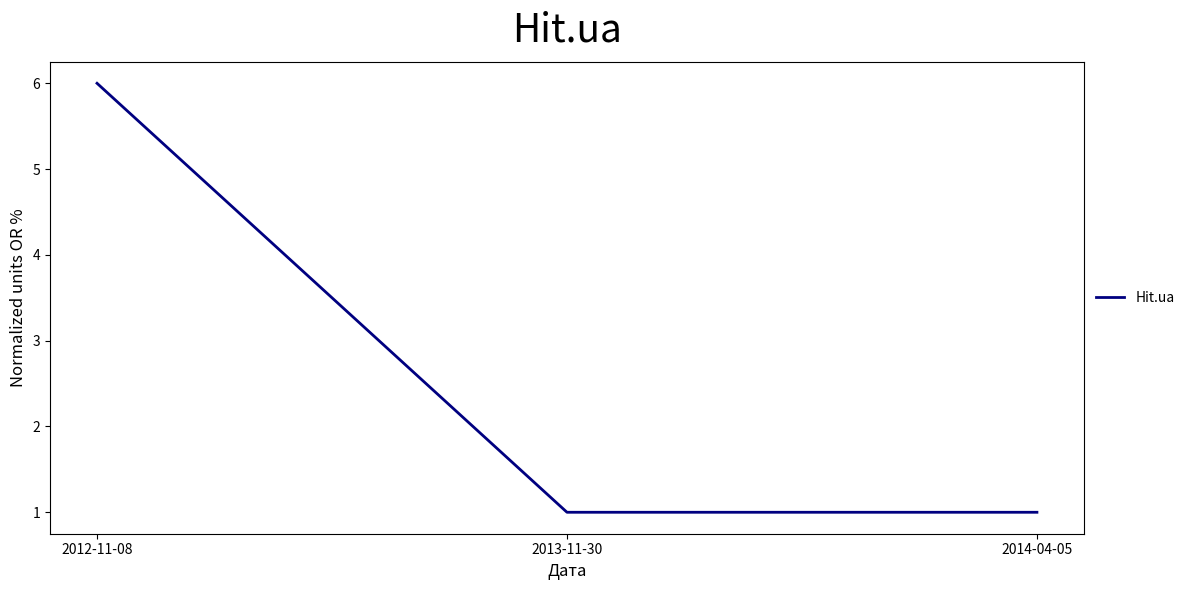

What is the maximum value shown in the chart?

6